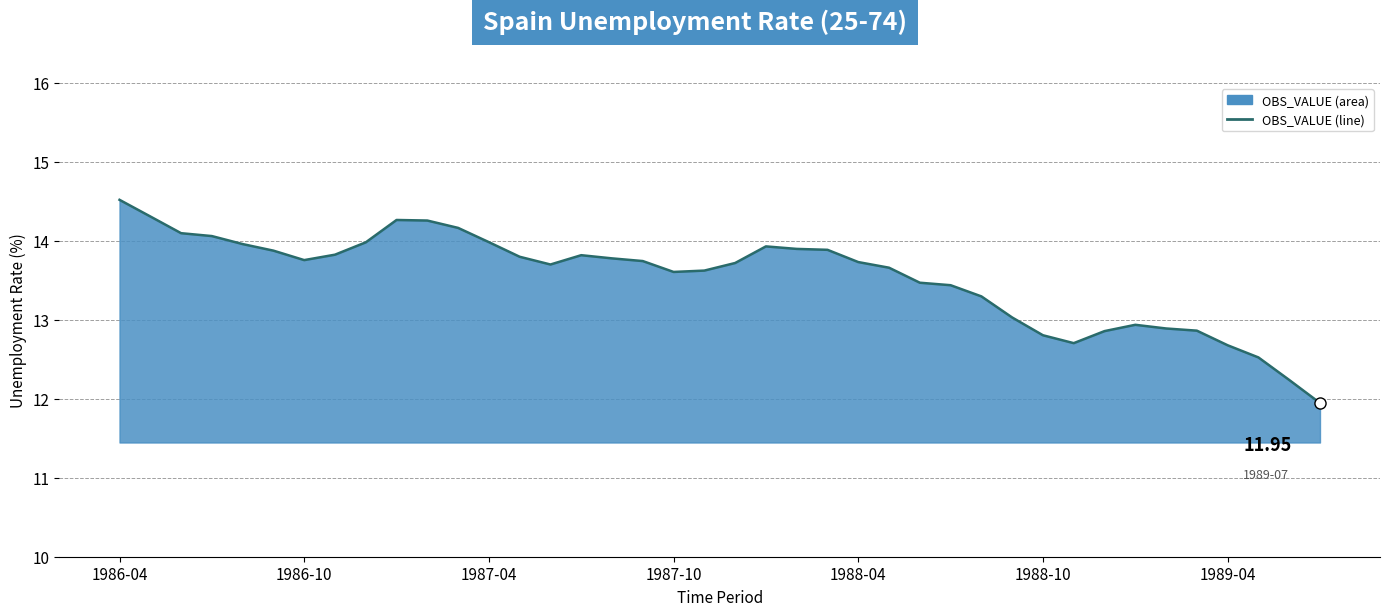

How many lines are shown in the chart?

1